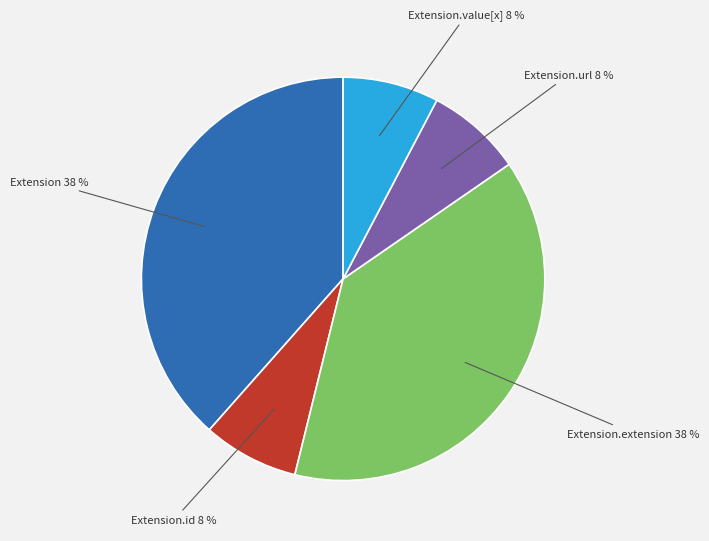

To the nearest percent, what is the average slice percentage?

20%